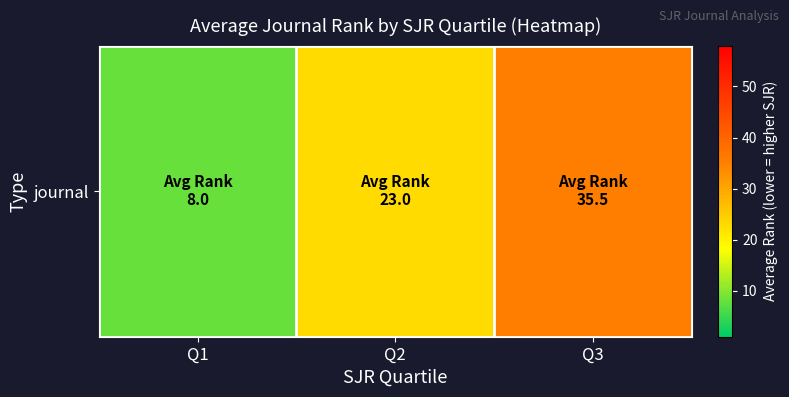

At which label does the data first exceed 23?

Q3